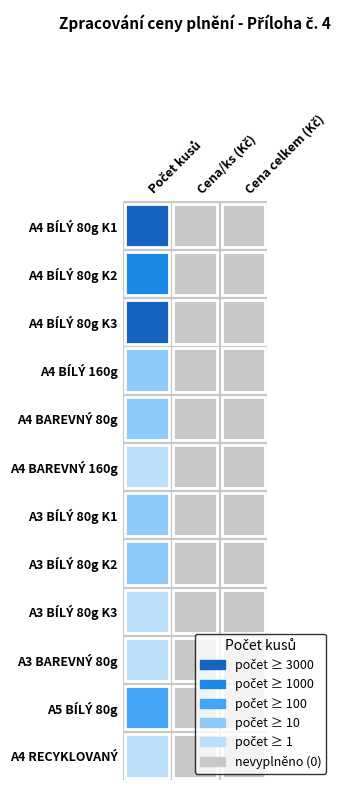

At how many categories does at least one series exceed 1166?

1